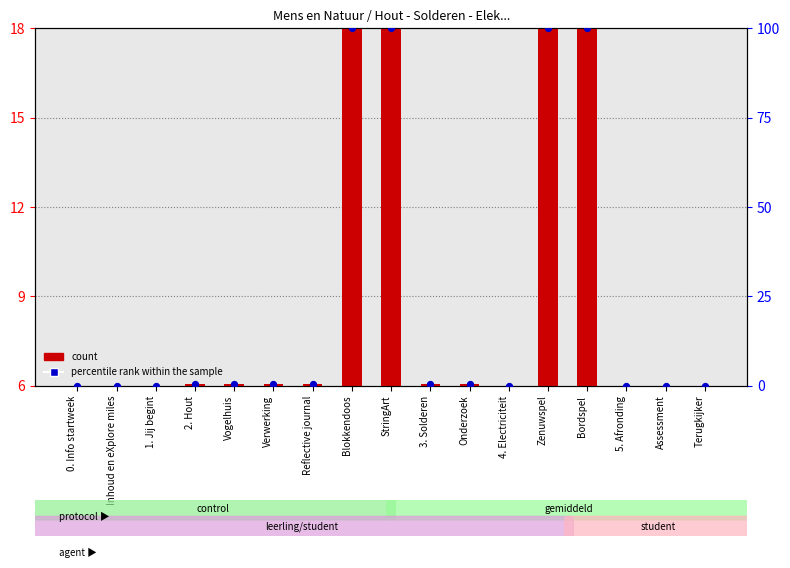

Which series contains the highest Y value?

percentile rank within the sample